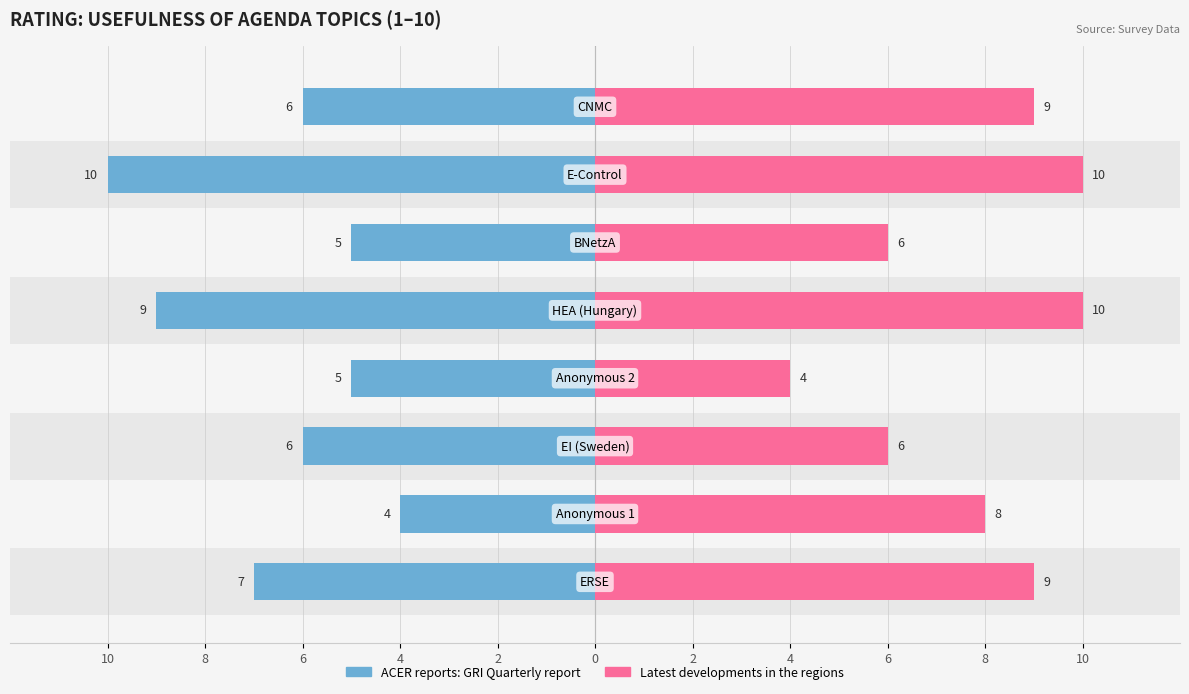

Which series has the widest spread of values?

ACER reports: GRI Quarterly report